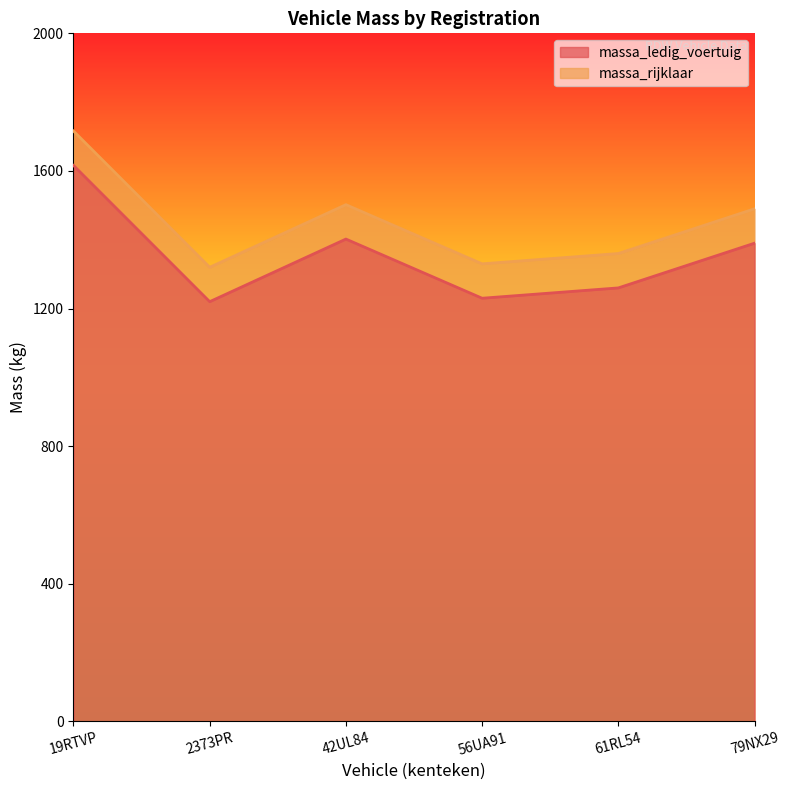

What is the highest value of the massa_rijklaar series?

1716